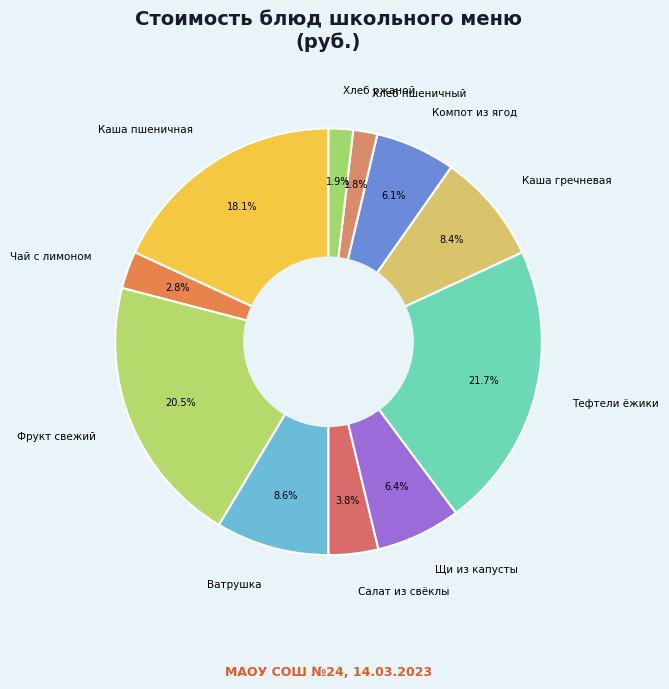

Combined, do Щи из капусты and Хлеб ржаной account for over 50%?

No